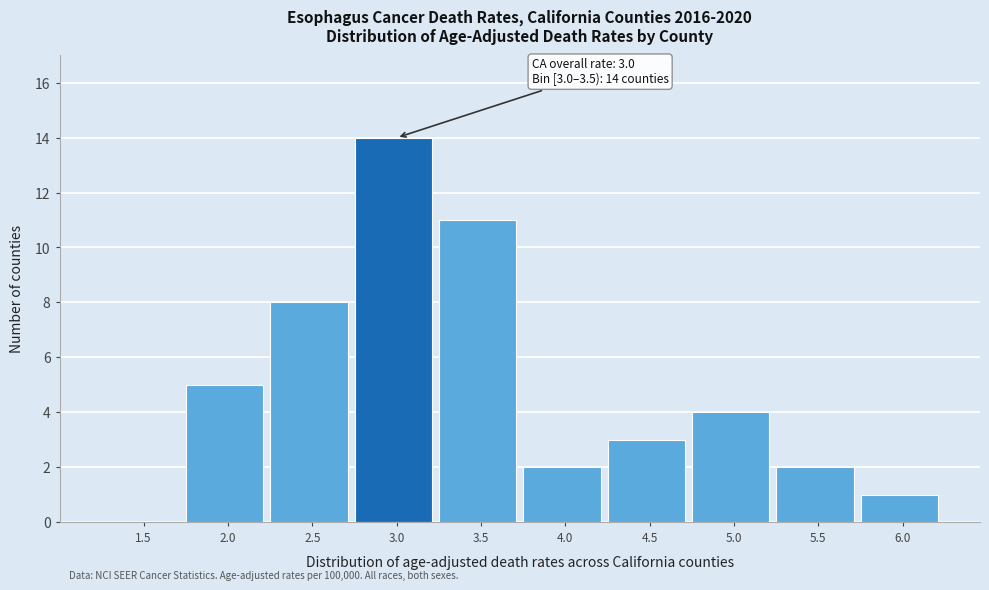

Reading left to right, what are all the values shown in this chart?

1.5=0	2.0=5	2.5=8	3.0=14	3.5=11	4.0=2	4.5=3	5.0=4	5.5=2	6.0=1